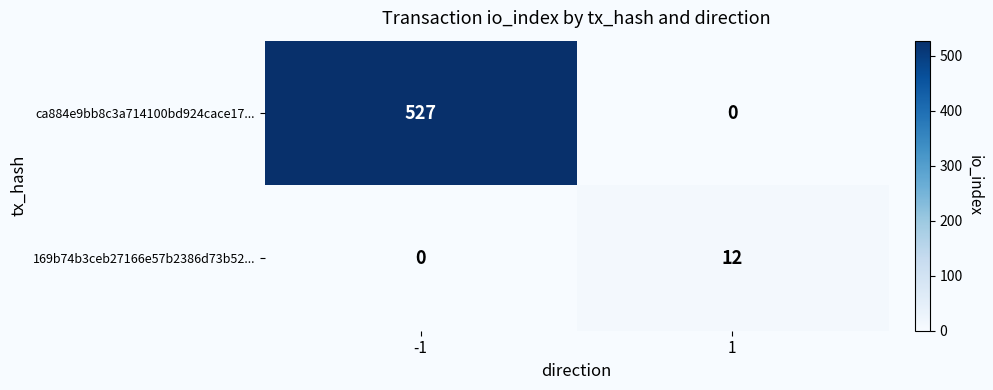

Read the 169b74b3ceb27166e57b2386d73b52... value at 1.

12